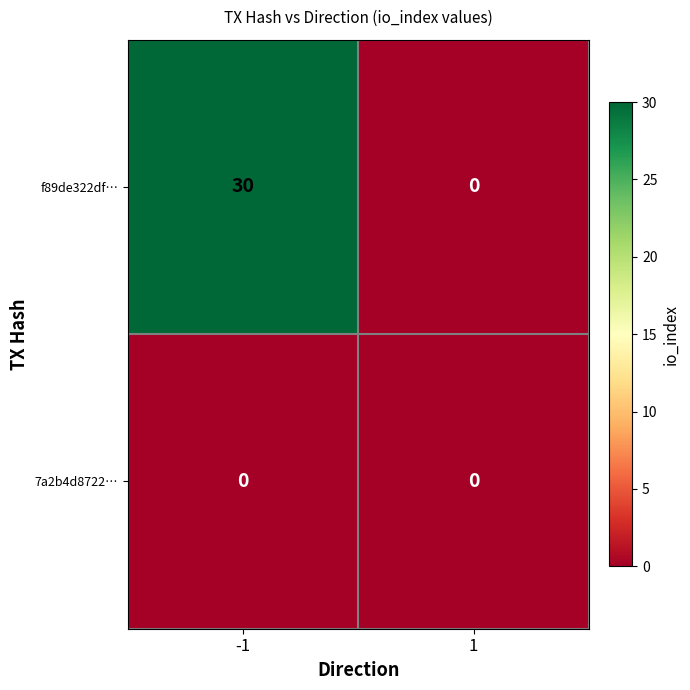

Is it true that f89de322df… equals 0 at 1?

True